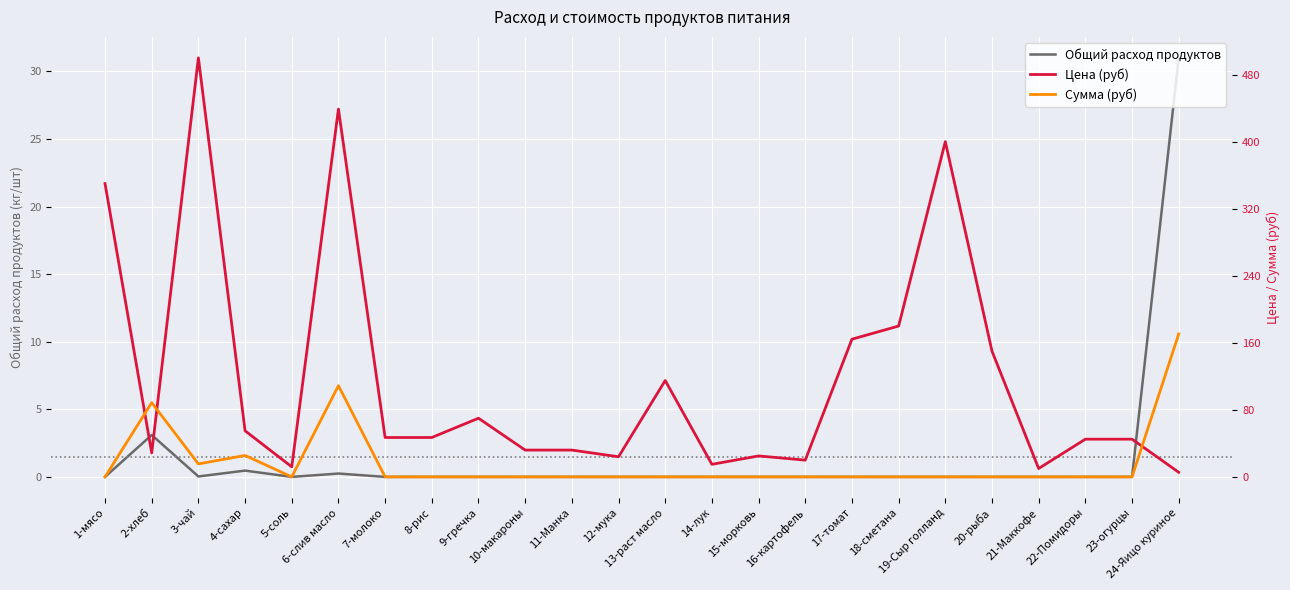

How many lines are shown in the chart?

3